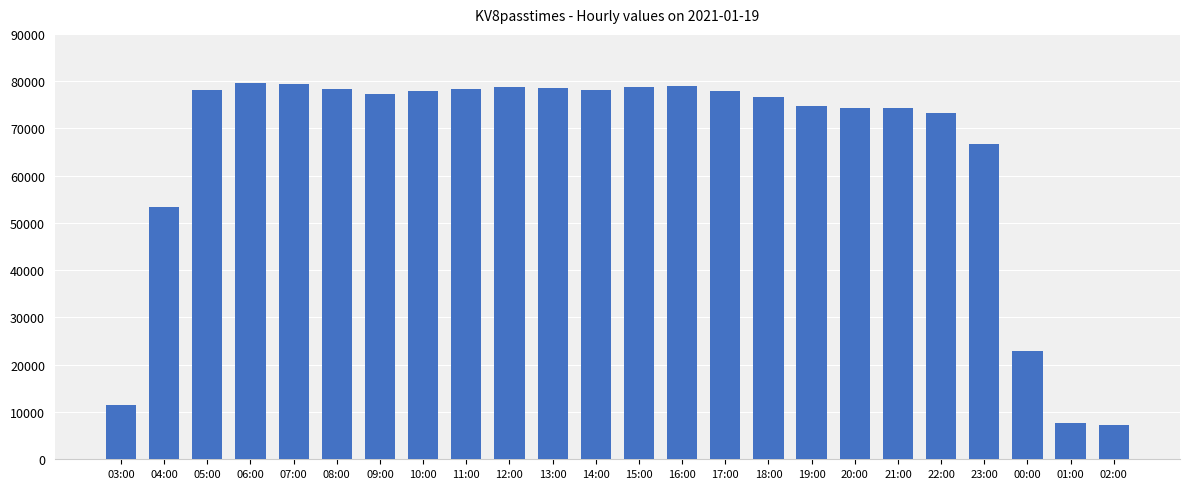

What is the sum of all values?

1562679